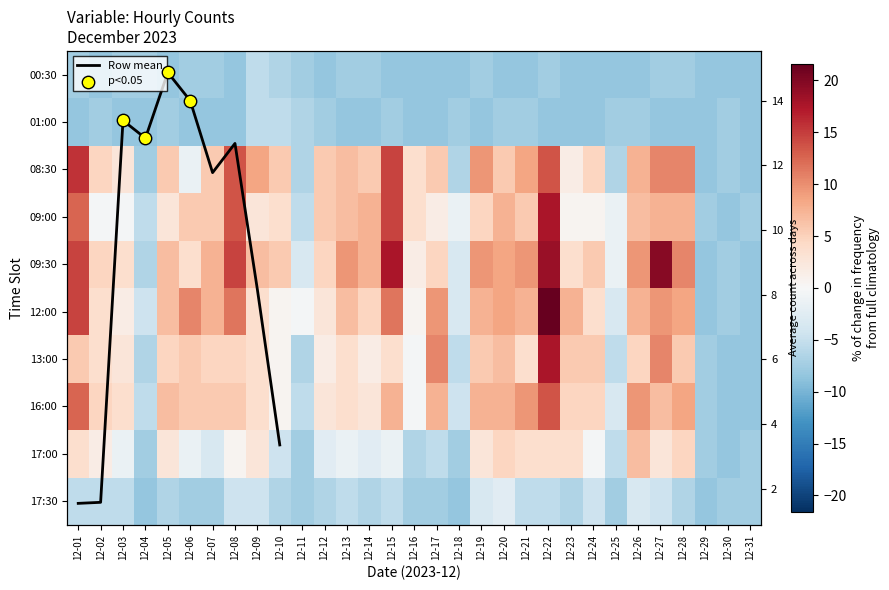

What is the minimum value for 17:30?

-8.4